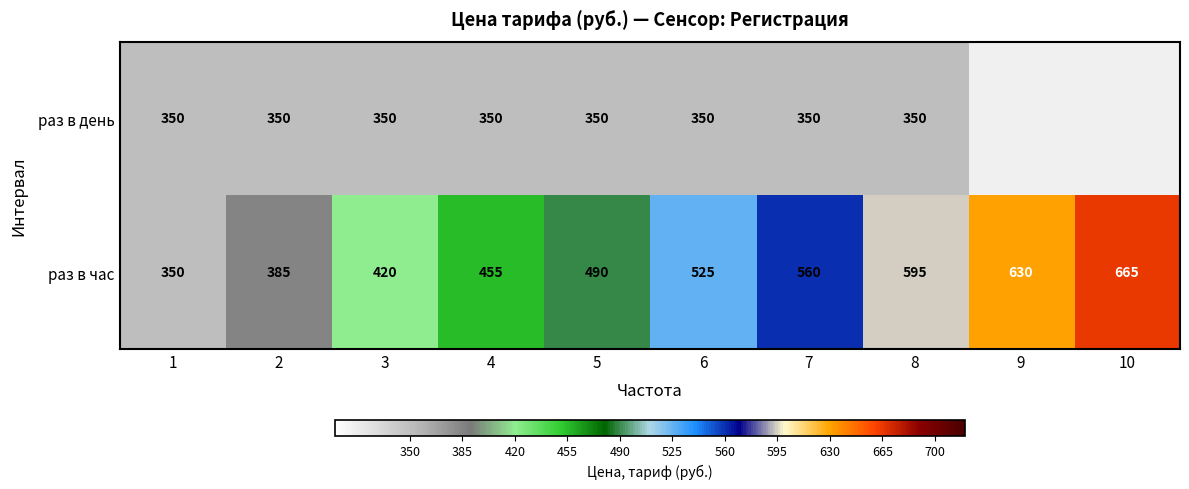

How many data points in раз в час are less than 525?

5